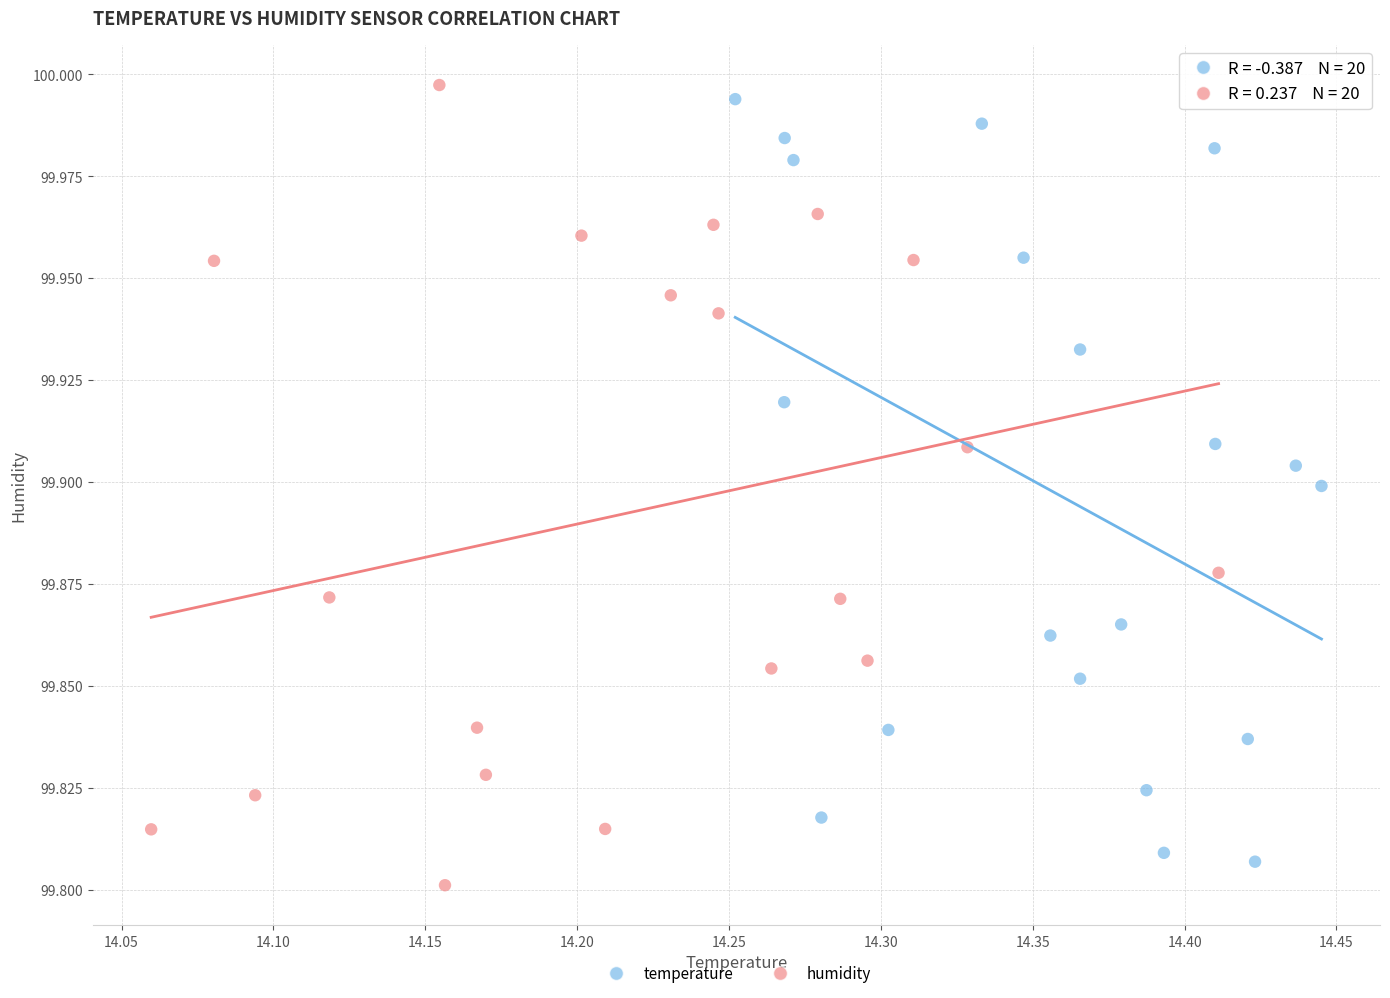

What are all the series names shown in the legend?

temperature, humidity